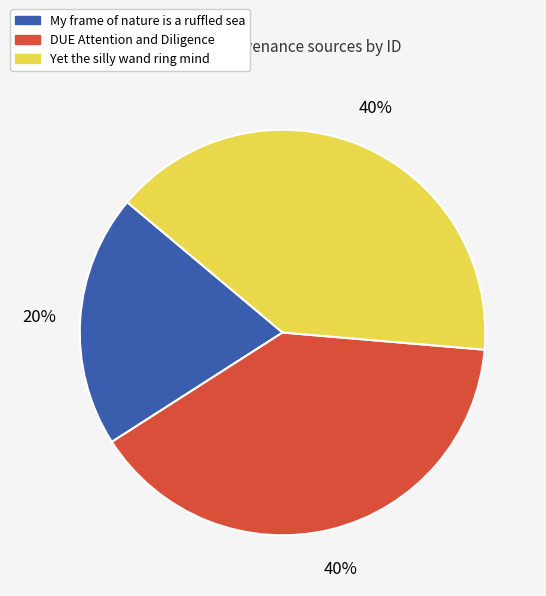

Do Yet the silly wand ring mind and My frame of nature is a ruffled sea together represent more than half of the pie?

Yes